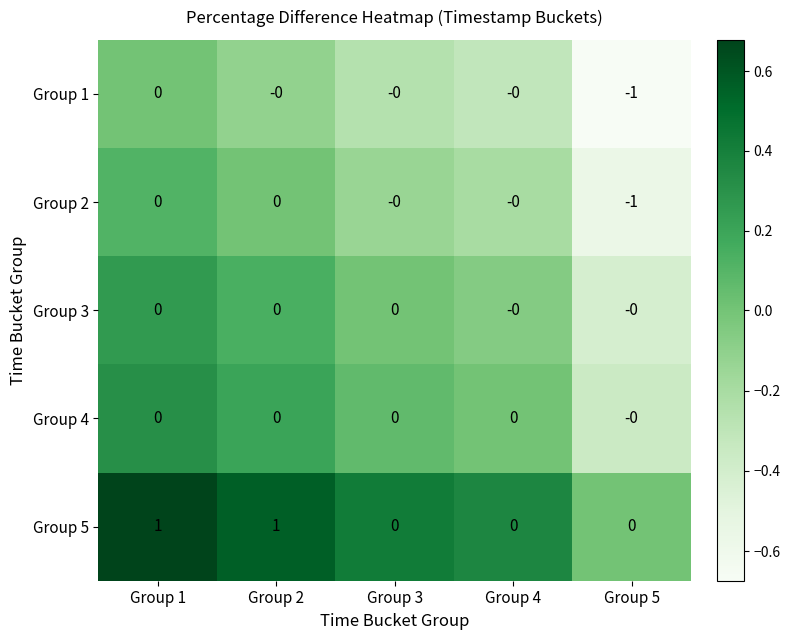

The Group 3 series shows 0 at Group 1. True or false?

True